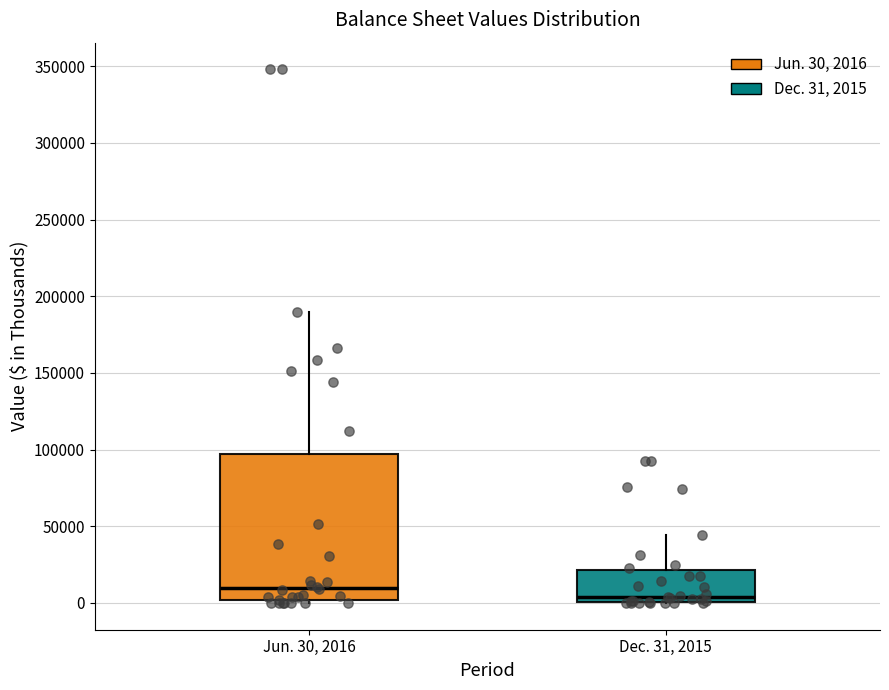

Which box's median line is the lowest?

Dec. 31, 2015